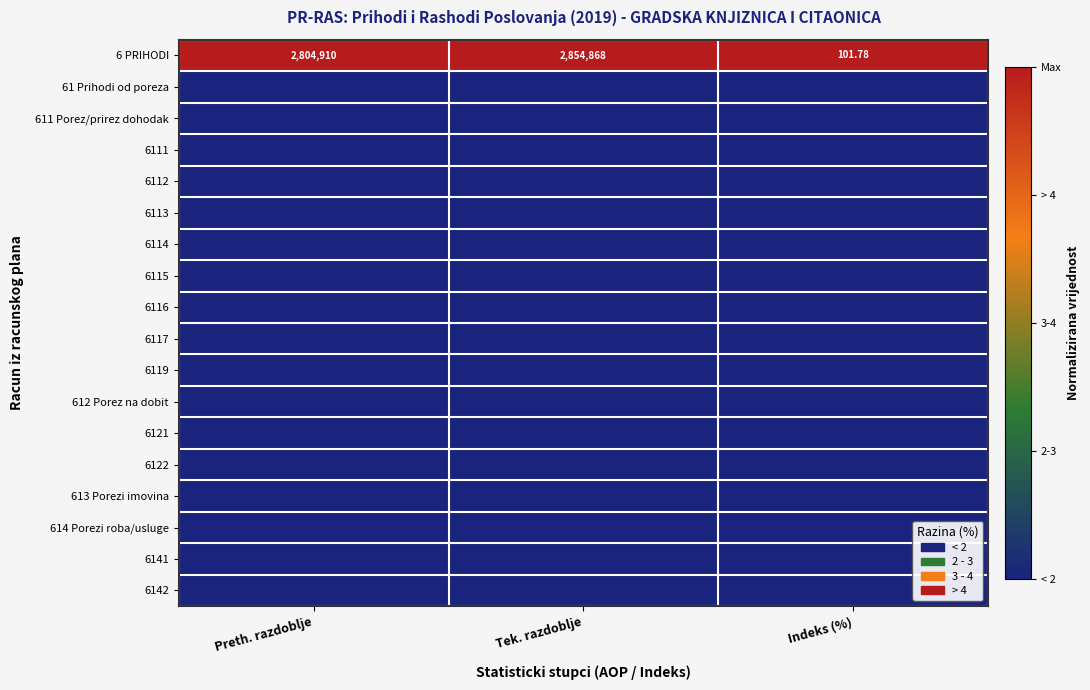

Which series has the largest total across all categories?

6 PRIHODI